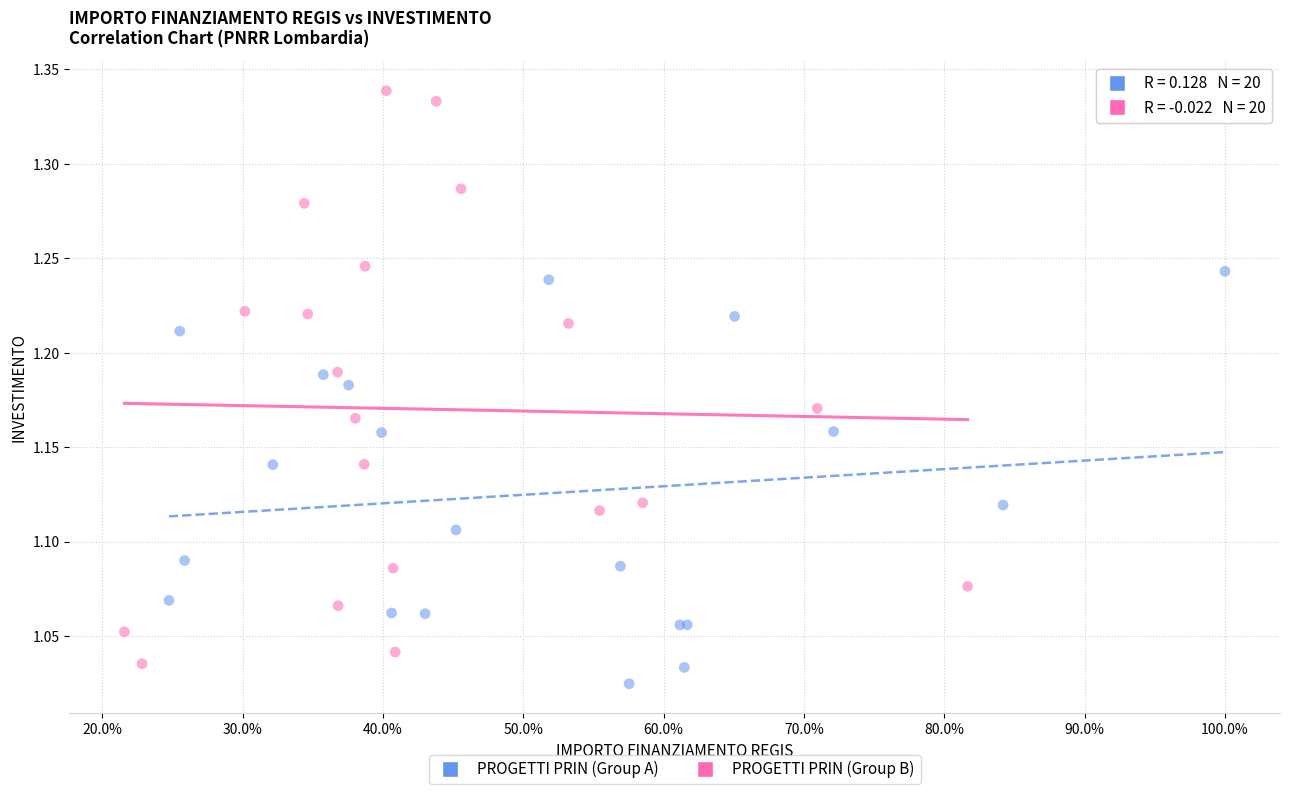

Which series contains the highest Y value?

PROGETTI PRIN (Group B)